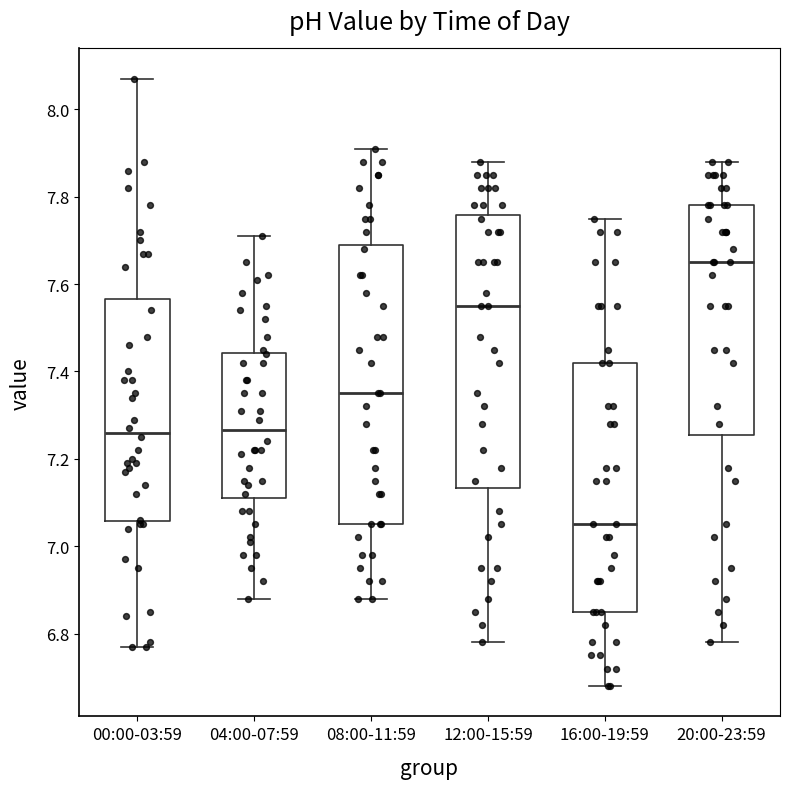

Where is the upper edge of the box for 08:00-11:59 on the y-axis? The values are not printed on the chart, so give them approximately, as read against the axis.

7.70